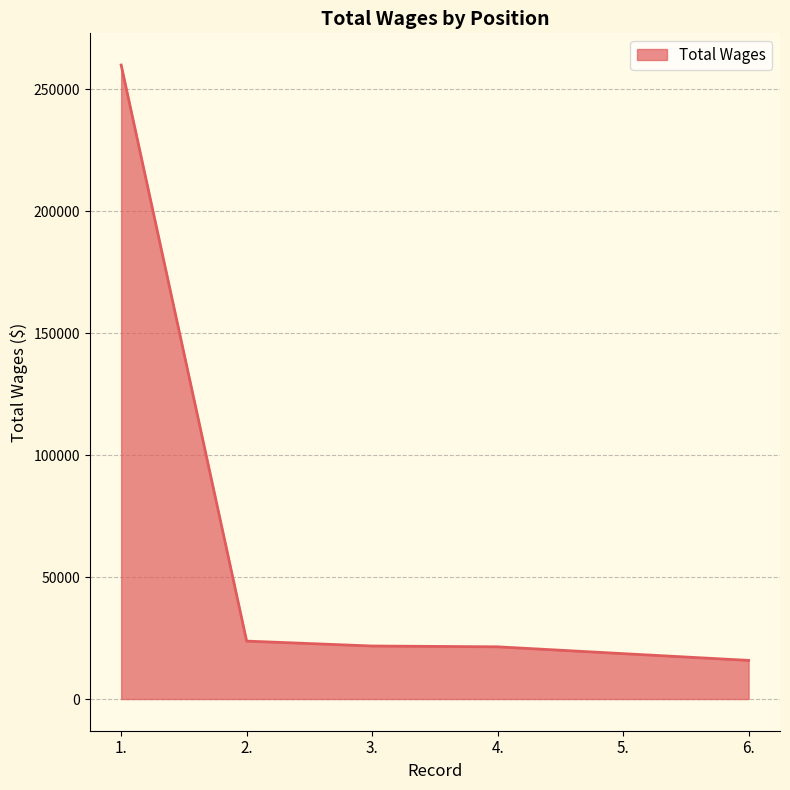

What is the difference between the values at 6. and 3.?

5899